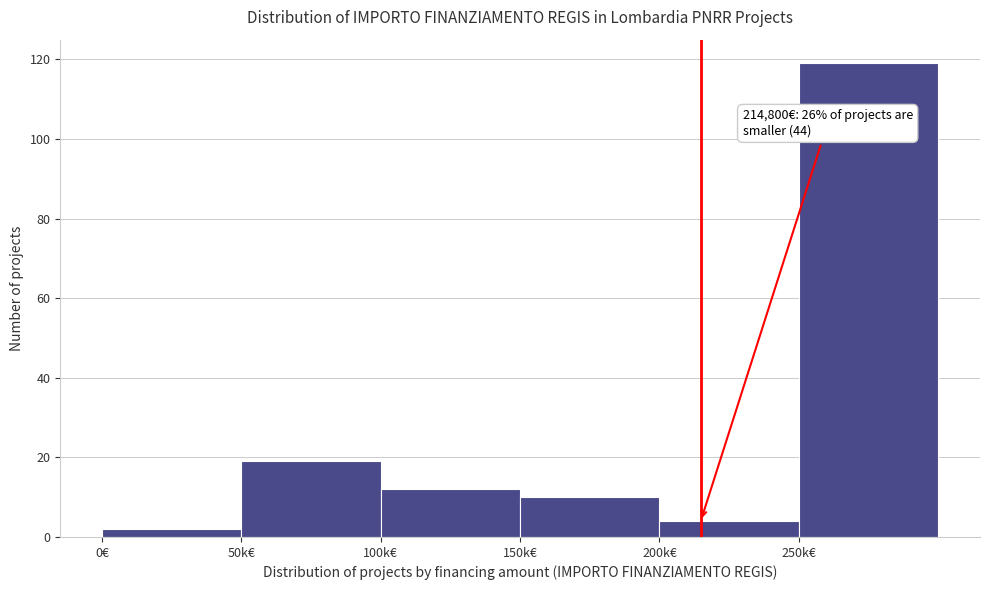

Reading right to left, what are all the values shown in this chart?

119	4	10	12	19	2